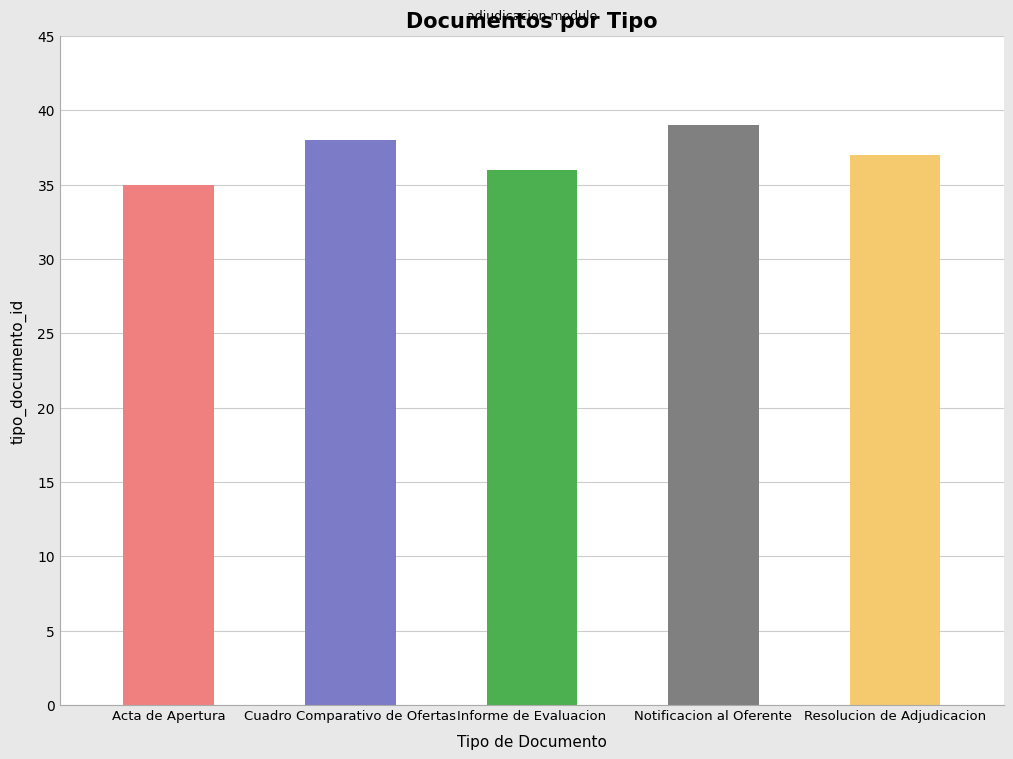

List the labels in order of value, smallest first.

Acta de Apertura, Informe de Evaluacion, Resolucion de Adjudicacion, Cuadro Comparativo de Ofertas, Notificacion al Oferente